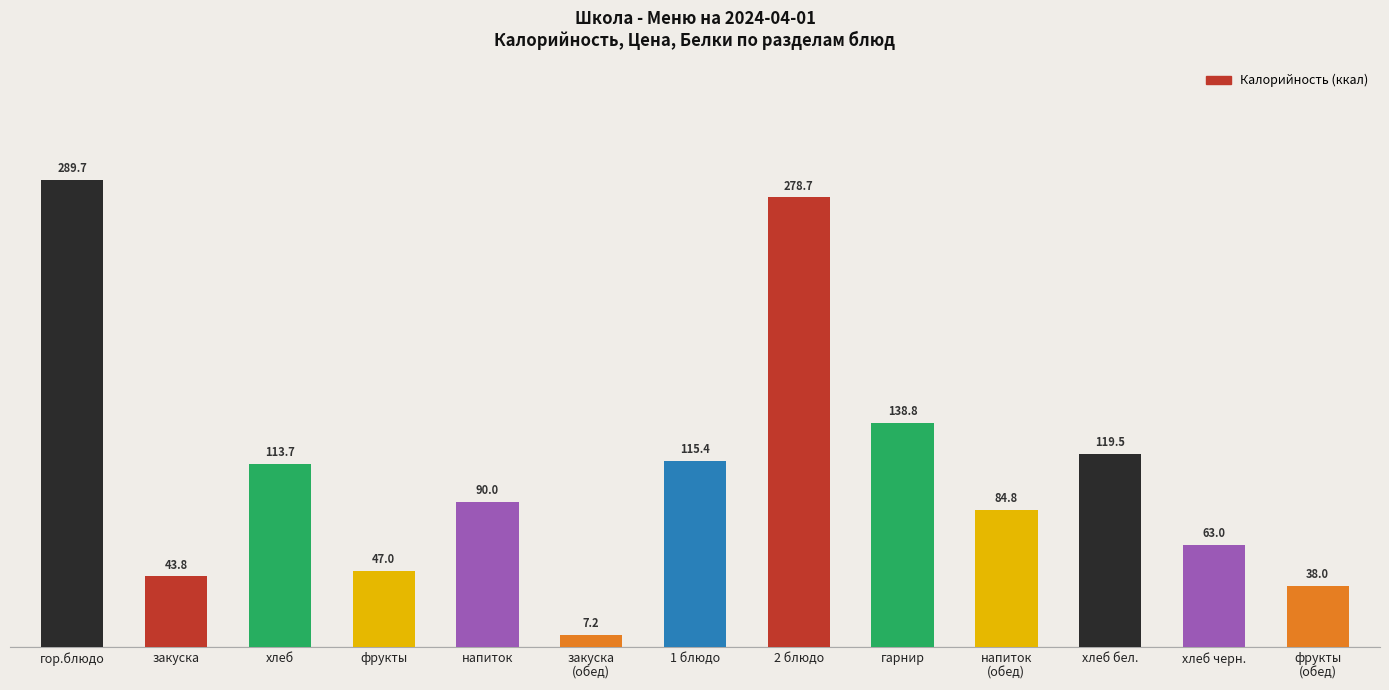

Is it true that the value at гарнир is 43.7?

False